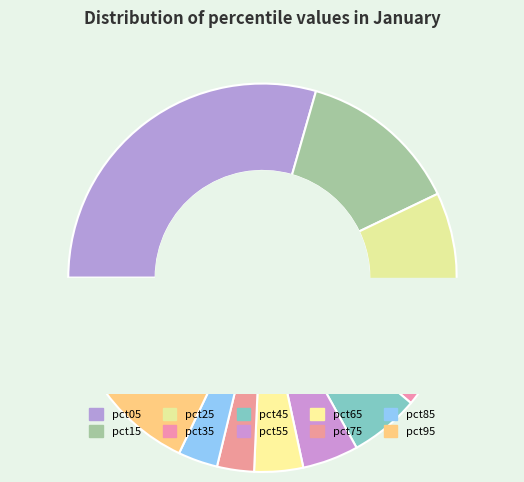

To the nearest percent, what is the difference between the largest and smallest slice percentages?

26%